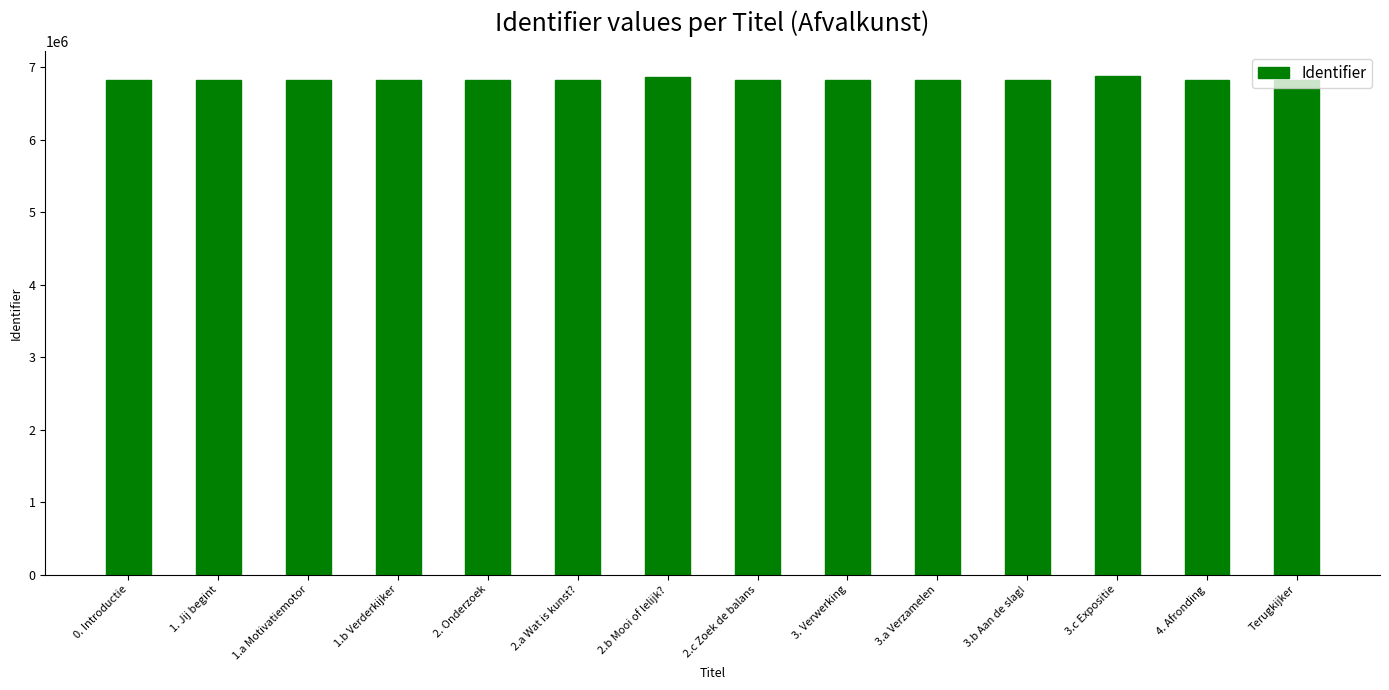

What is the sum of the values at Terugkijker and 0. Introductie?

13644728